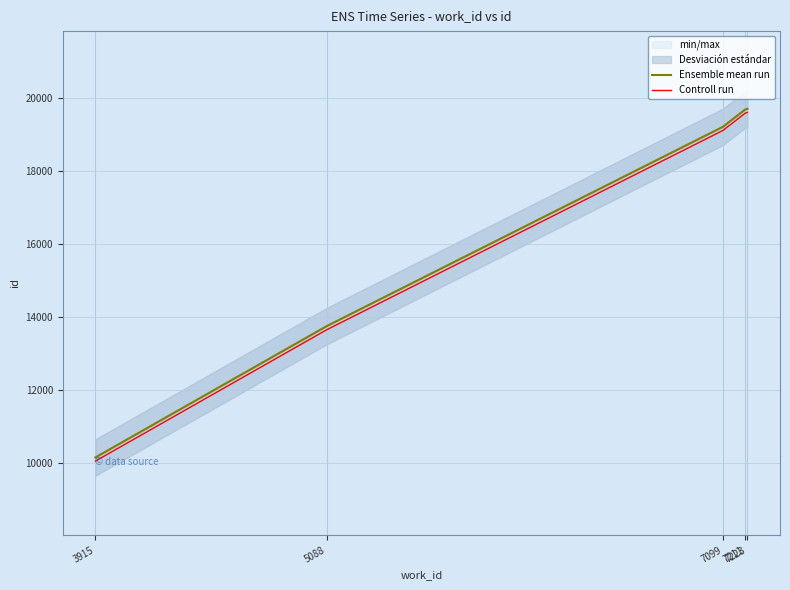

What is the minimum value for Ensemble mean run?

10143